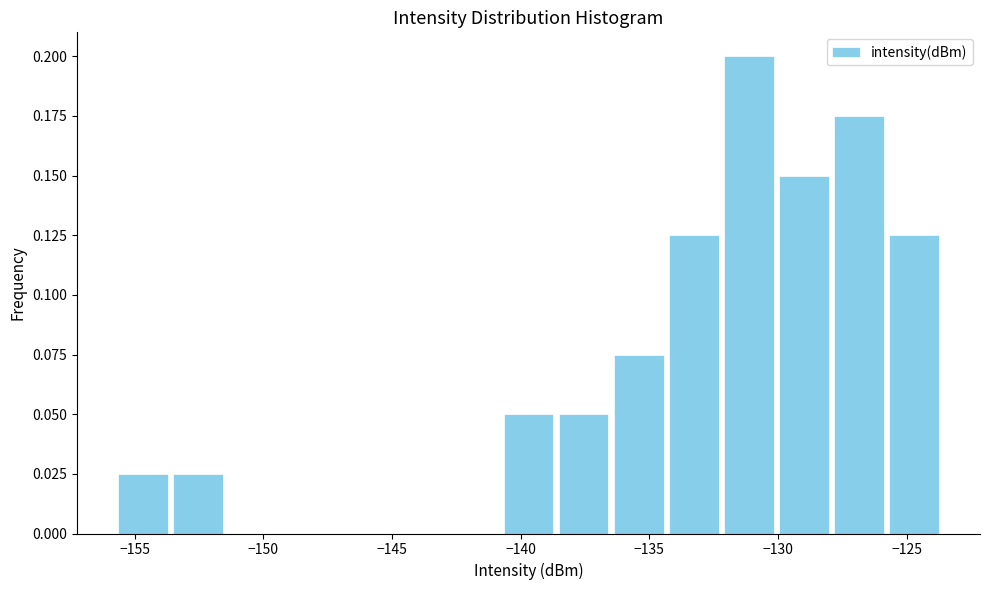

Reading left to right, list every bar in this chart as the range it spans on the x-axis followed by its height. Neither the bar edges nor the heights are printed on the chart, so give them approximately, as read against the axes.

-155.5 to -153.5: 0.025
-153.5 to -151.5: 0.025
-151.5 to -149.5: 0
-149.5 to -147.0: 0
-147.0 to -145.0: 0
-145.0 to -143.0: 0
-143.0 to -141.0: 0
-141.0 to -138.5: 0.050
-138.5 to -136.5: 0.050
-136.5 to -134.5: 0.075
-134.5 to -132.0: 0.125
-132.0 to -130.0: 0.200
-130.0 to -128.0: 0.150
-128.0 to -126.0: 0.175
-126.0 to -123.5: 0.125